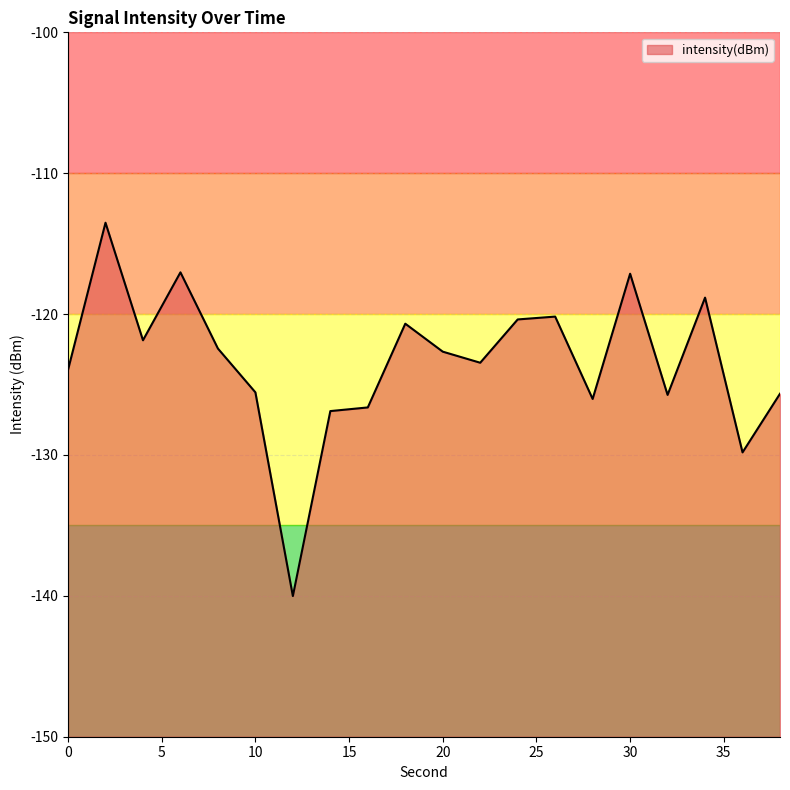

Rank the categories by value from lowest to highest.

12, 36, 14, 16, 28, 32, 38, 10, 0, 22, 20, 8, 4, 18, 24, 26, 34, 30, 6, 2